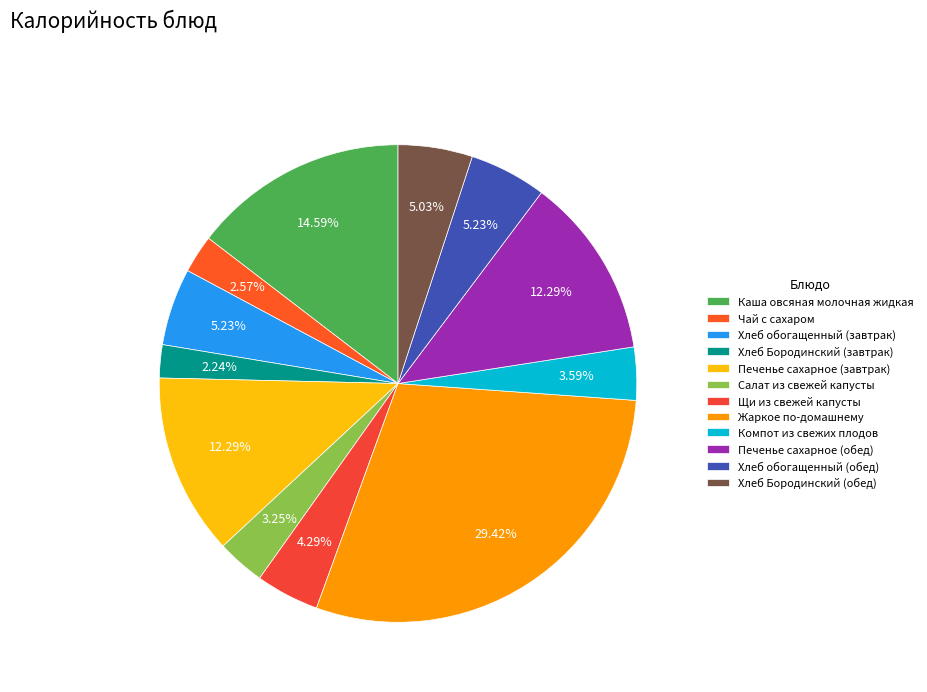

Is the sum of Хлеб Бородинский (обед) and Хлеб Бородинский (завтрак) greater than half?

No